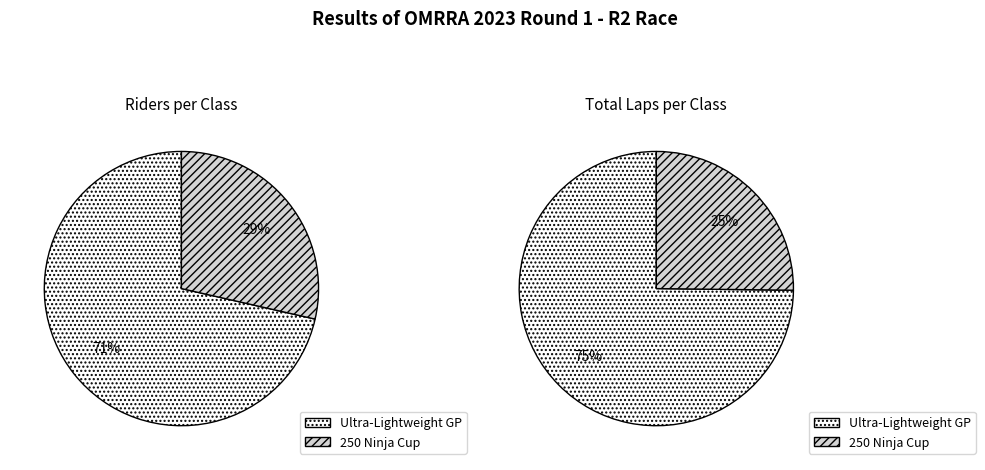

How many slices are in this pie chart?

2